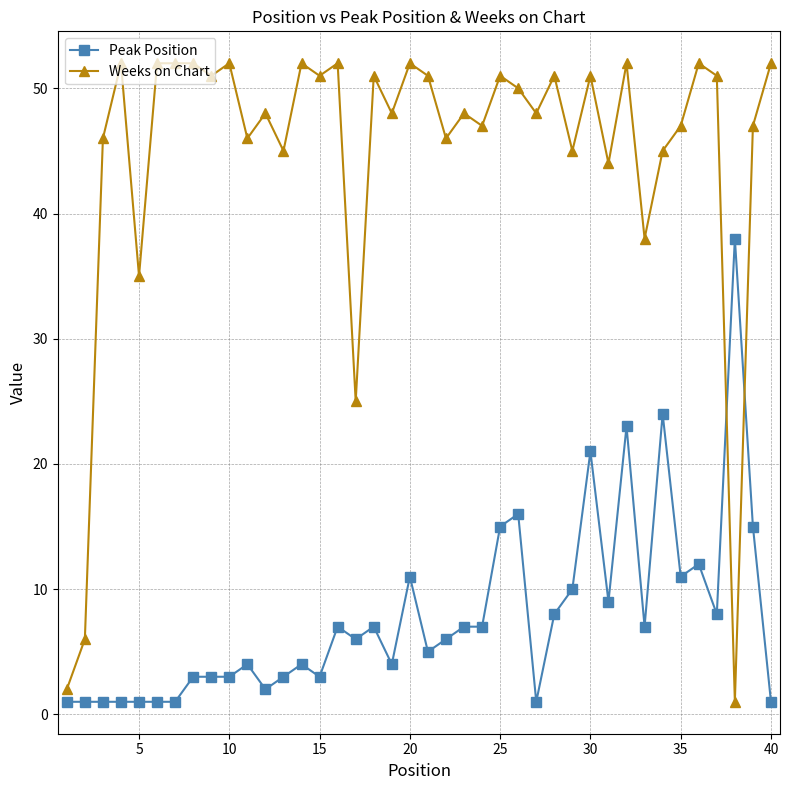

Rank the series by their average value, from lowest to highest.

Peak Position, Weeks on Chart